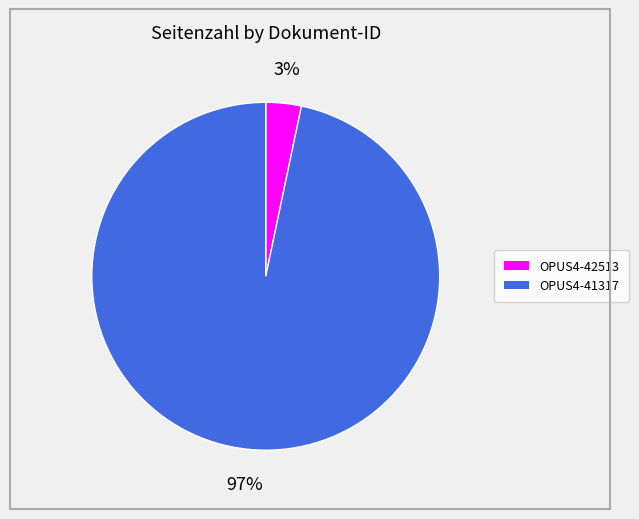

To the nearest percent, what portion does OPUS4-42513 represent?

3%